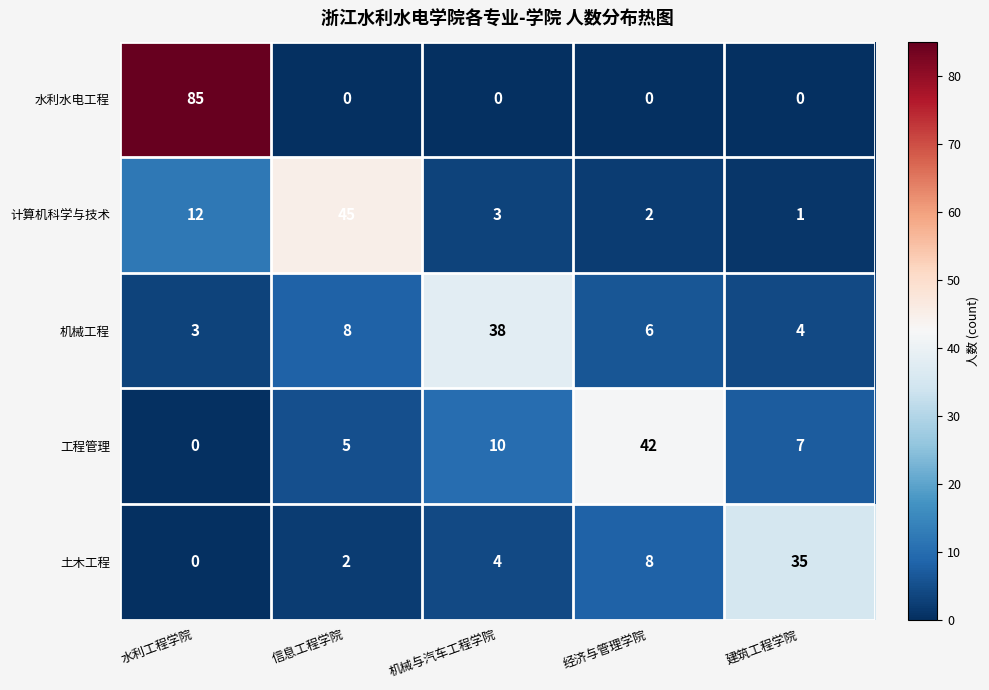

At which label does 水利水电工程 reach its peak?

水利工程学院